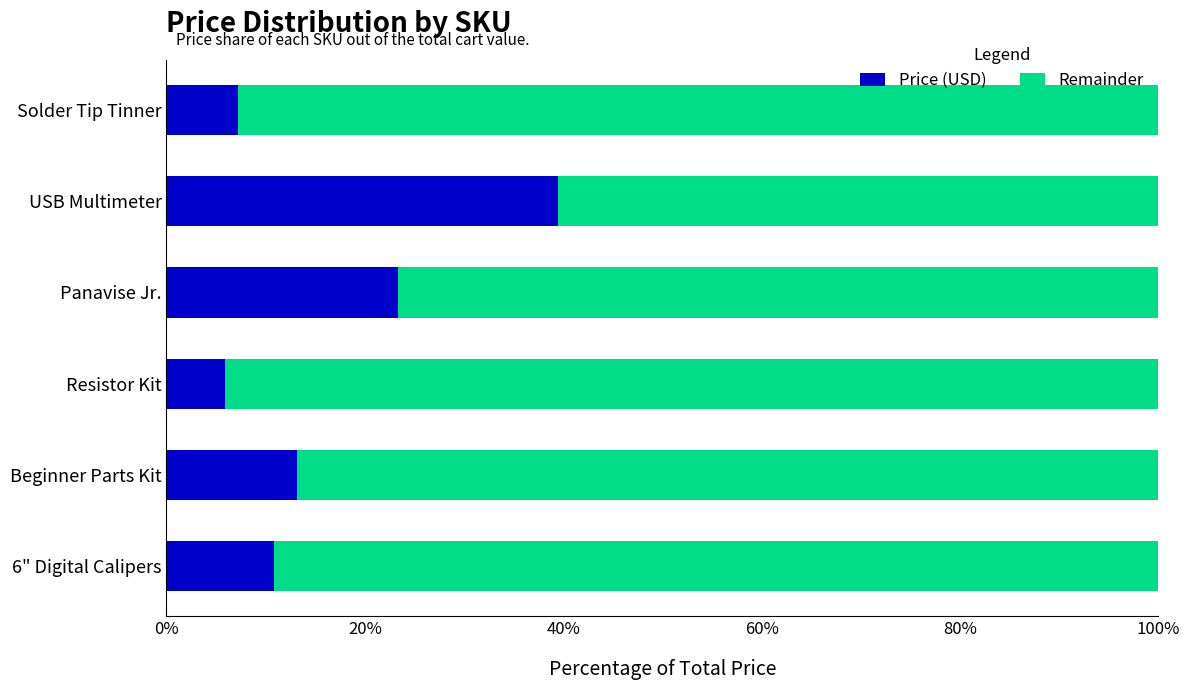

Where is Price (USD) nearest to the value 22?

Panavise Jr.